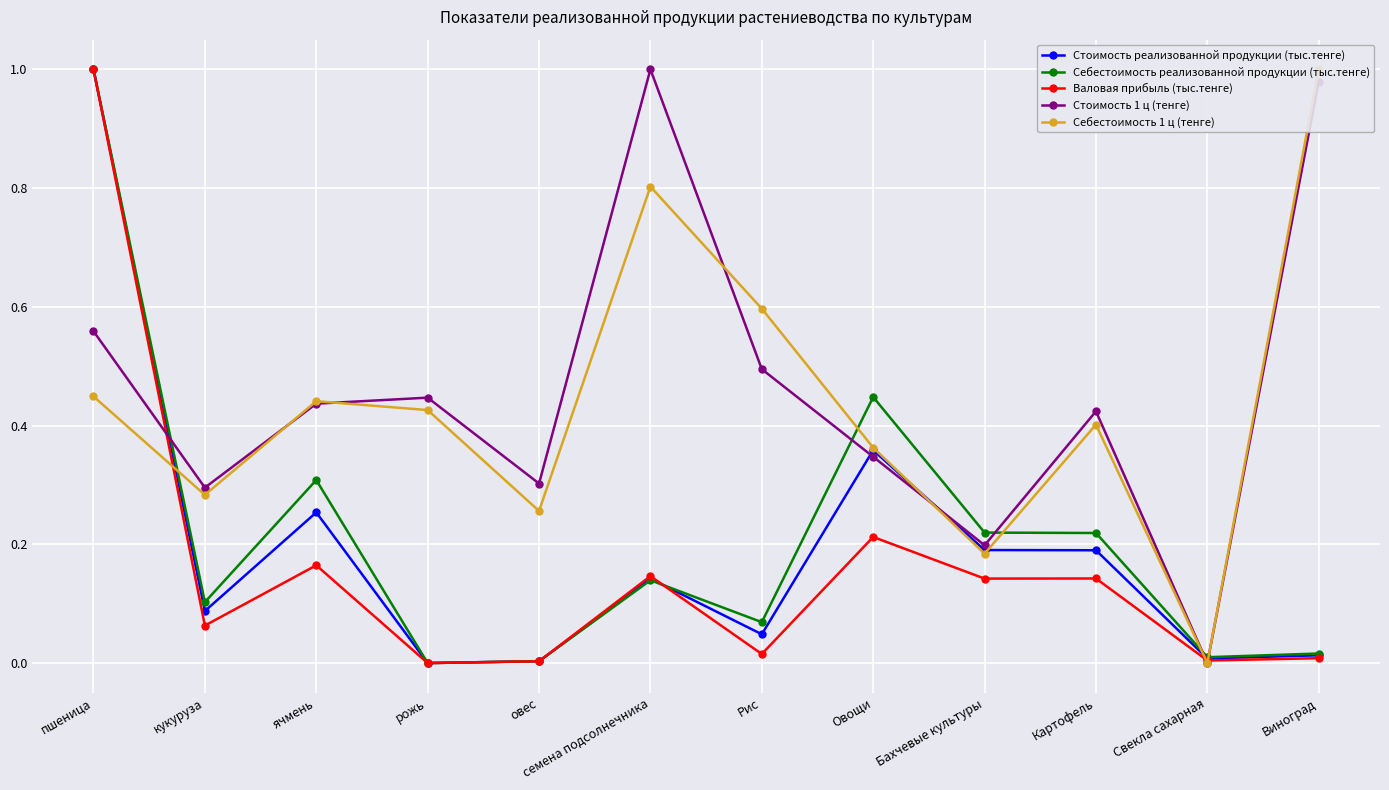

Reading left to right, what are all the values shown in this chart?

Стоимость реализованной продукции (тыс.тенге): 1.0	0.1	0.3	0.0	0.0	0.1	0.0	0.4	0.2	0.2	0.0	0.0
Себестоимость реализованной продукции (тыс.тенге): 1.0	0.1	0.3	0.0	0.0	0.1	0.1	0.4	0.2	0.2	0.0	0.0
Валовая прибыль (тыс.тенге): 1.0	0.1	0.2	0.0	0.0	0.1	0.0	0.2	0.1	0.1	0.0	0.0
Стоимость 1 ц (тенге): 0.6	0.3	0.4	0.4	0.3	1.0	0.5	0.3	0.2	0.4	0.0	1.0
Себестоимость 1 ц (тенге): 0.4	0.3	0.4	0.4	0.3	0.8	0.6	0.4	0.2	0.4	0.0	1.0